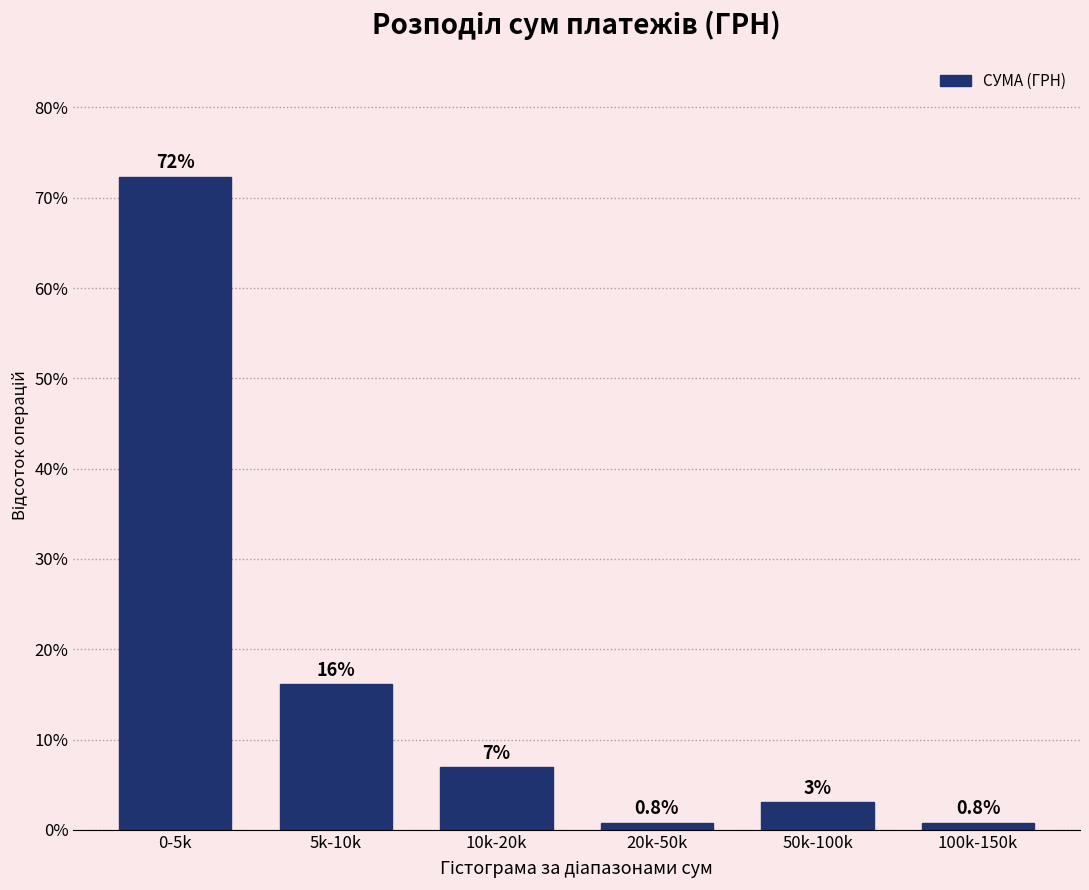

The chart shows a value of 6.9 at 10k-20k. True or false?

True